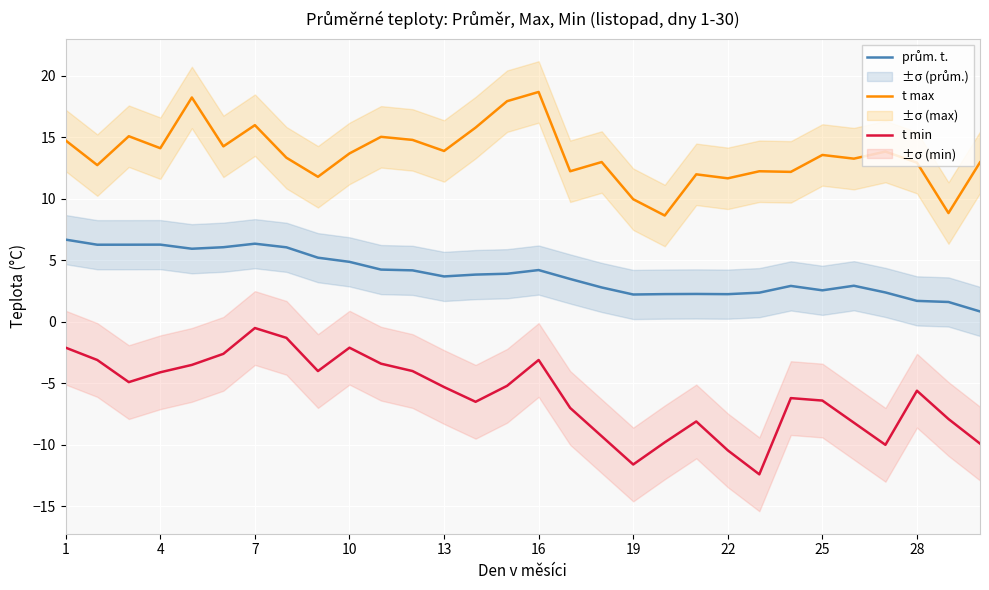

Is this an area chart (filled region under the line)?

No